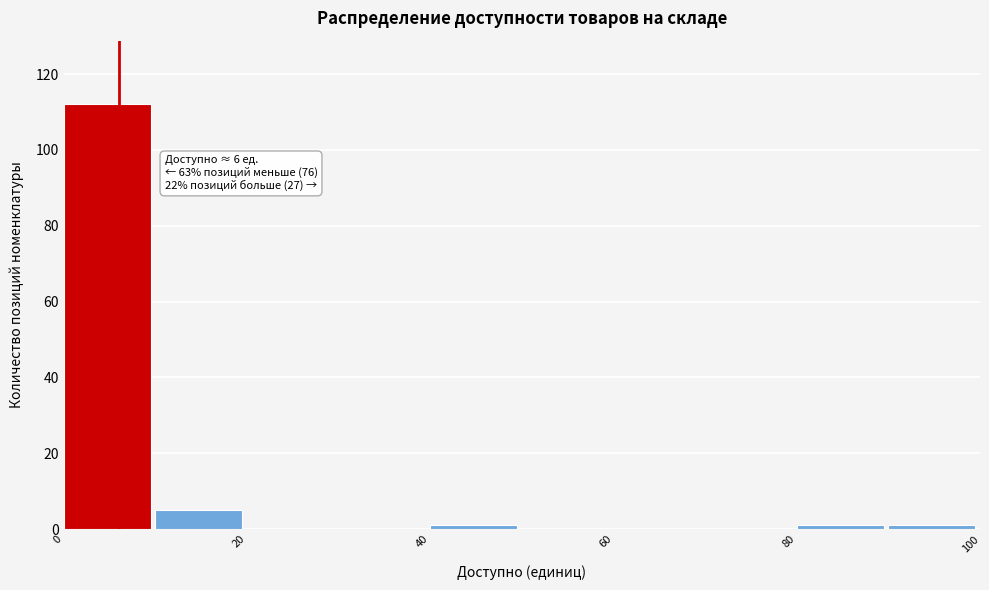

Over which range of the x-axis is the bar tallest?

0 to 10